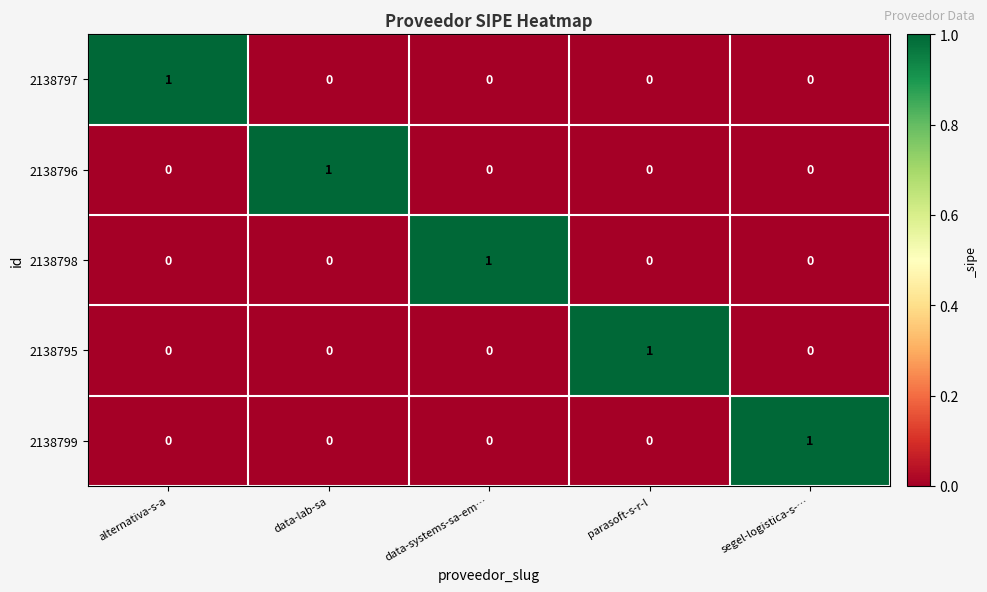

Is it true that 2138796 equals 1 at data-lab-sa?

True